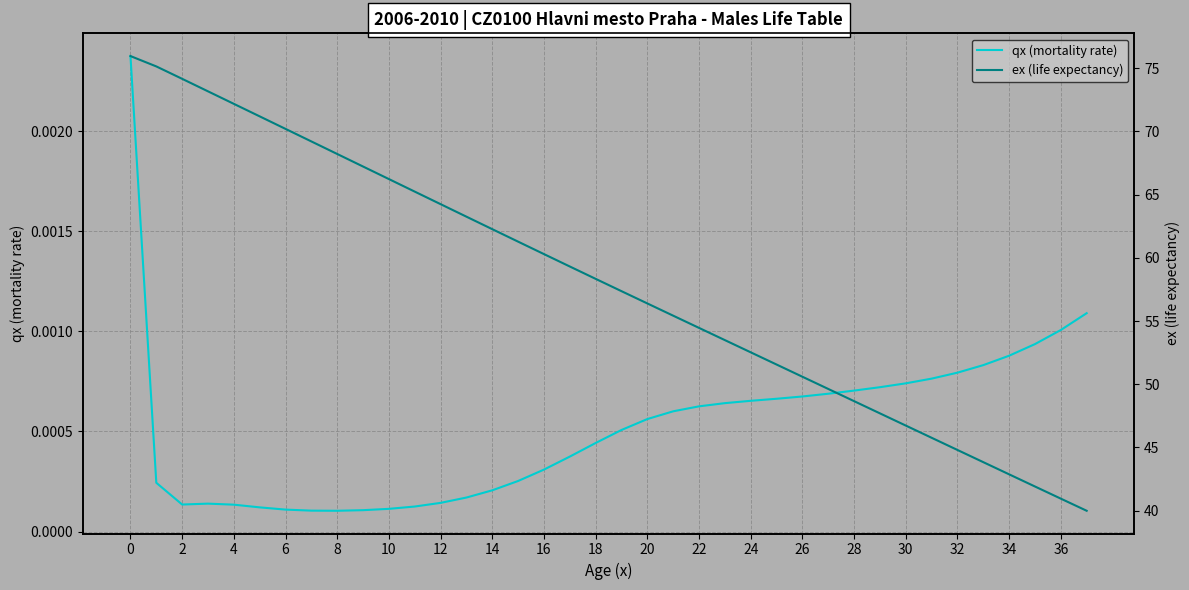

Which has a higher value, 21 or 26?

26